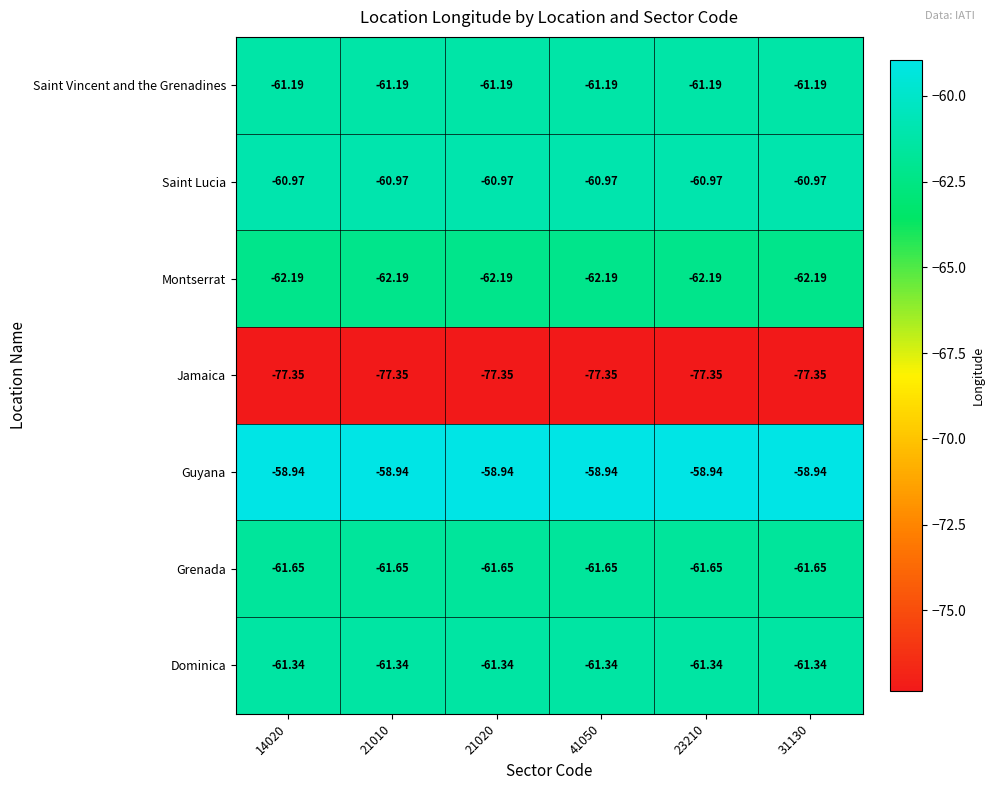

Which series has the largest total across all categories?

Guyana